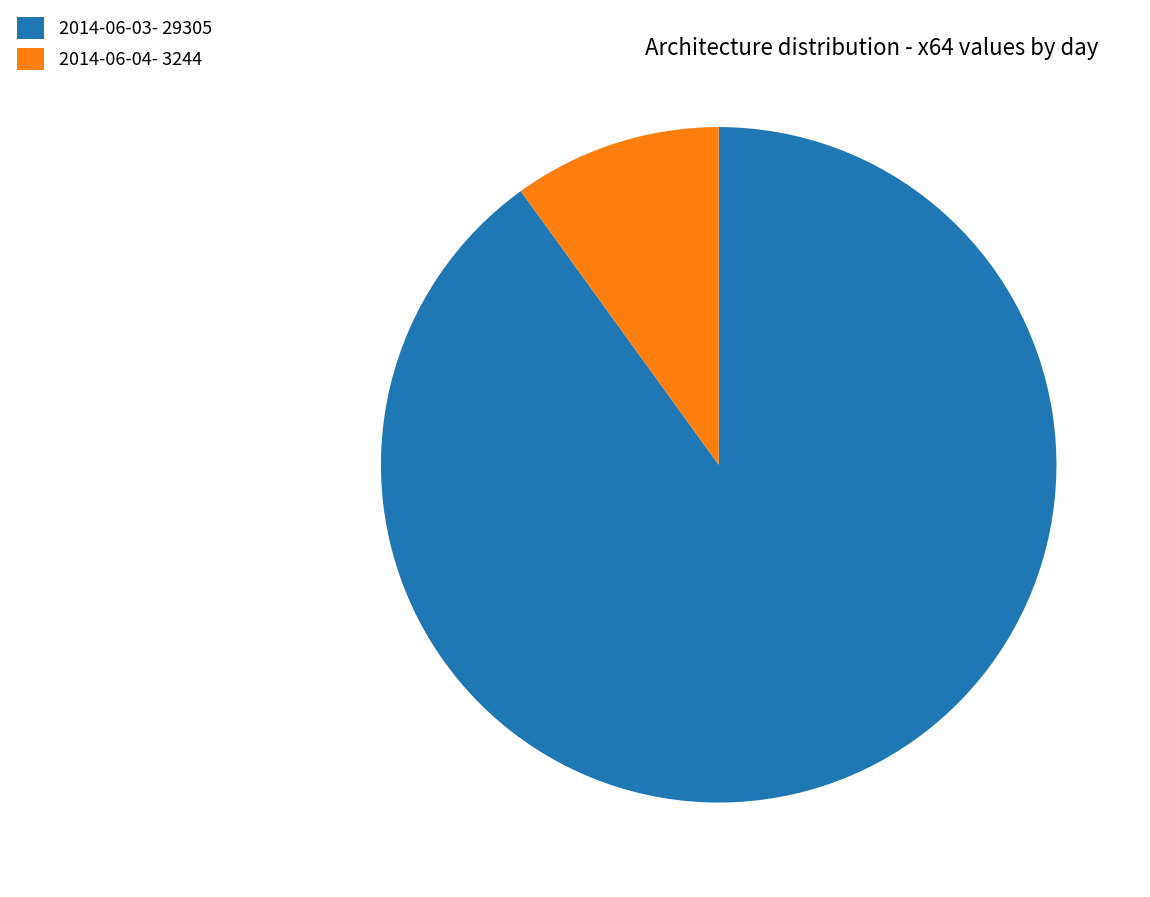

How many slices are in this pie chart?

2